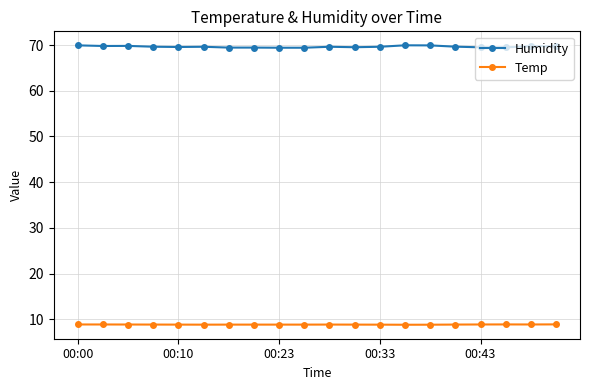

At how many categories does at least one series exceed 65?

20